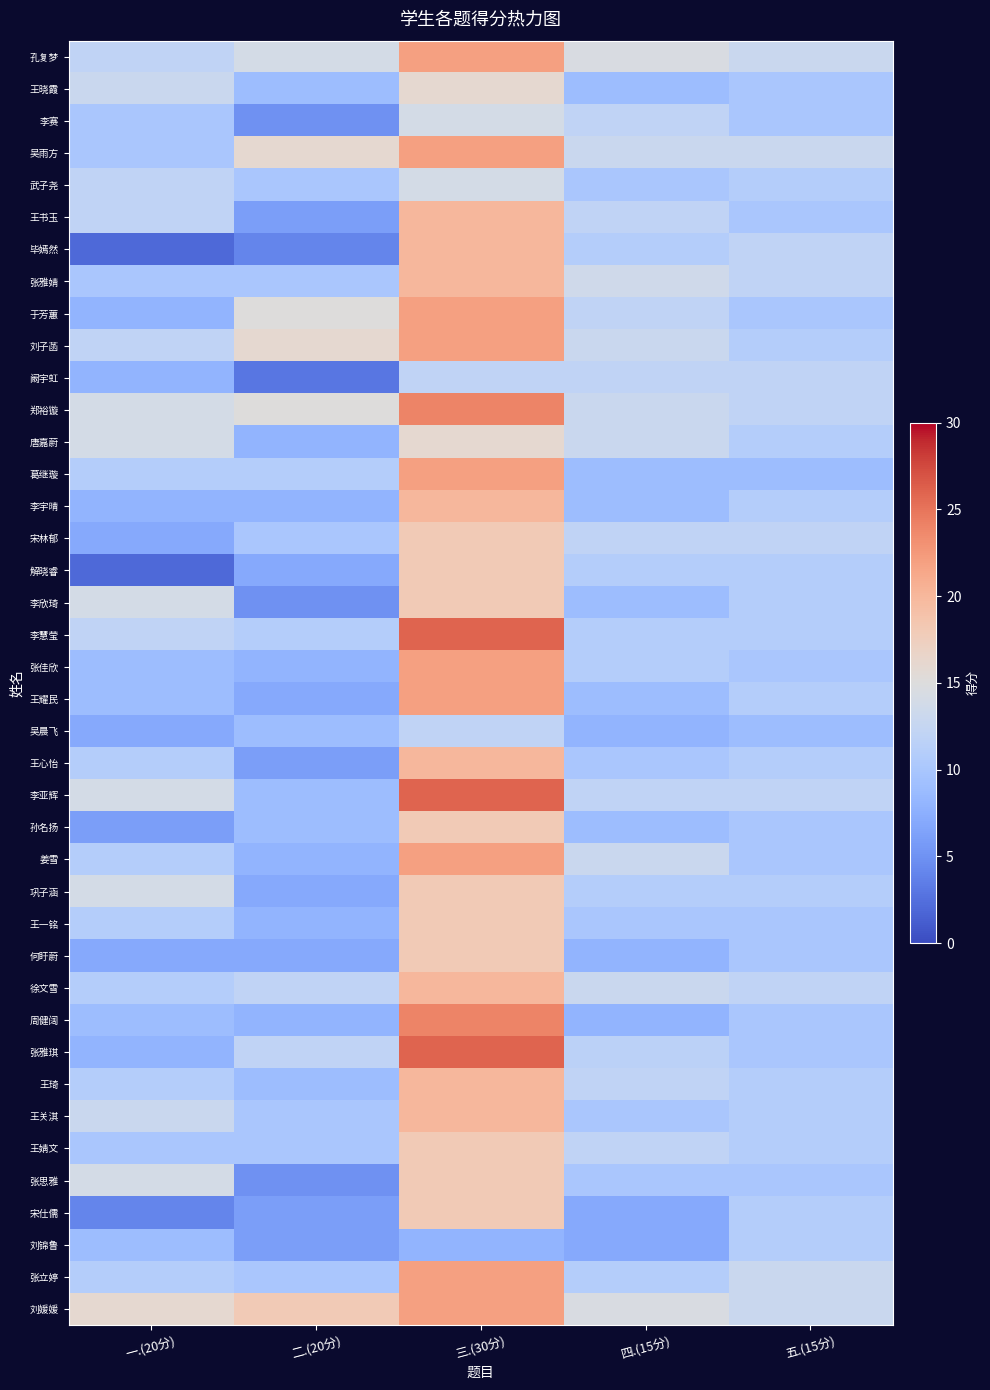

Between 四.(15分) and 五.(15分), which is larger?

四.(15分)